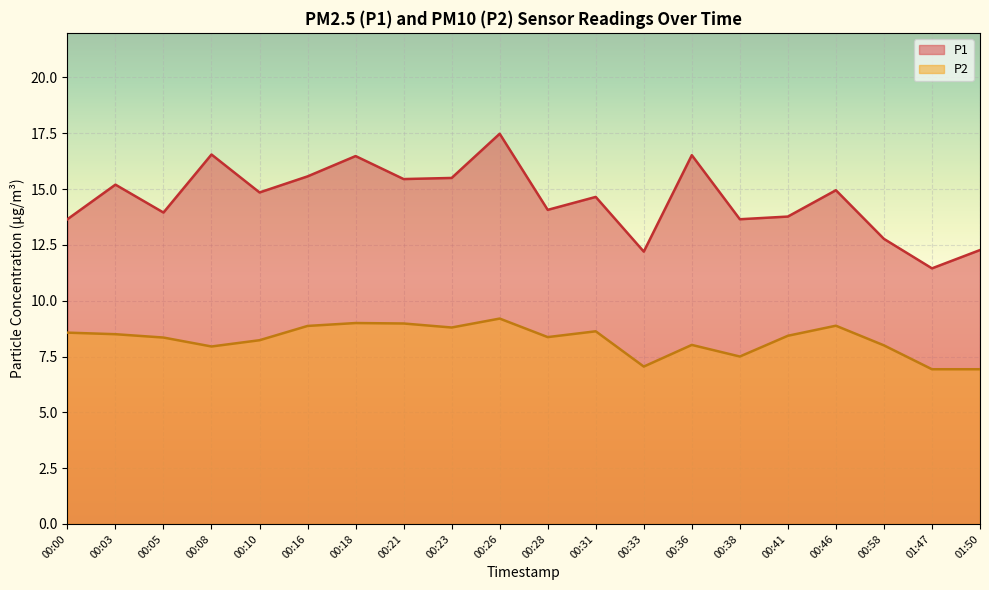

Which category has the highest value in the P1 series?

00:26